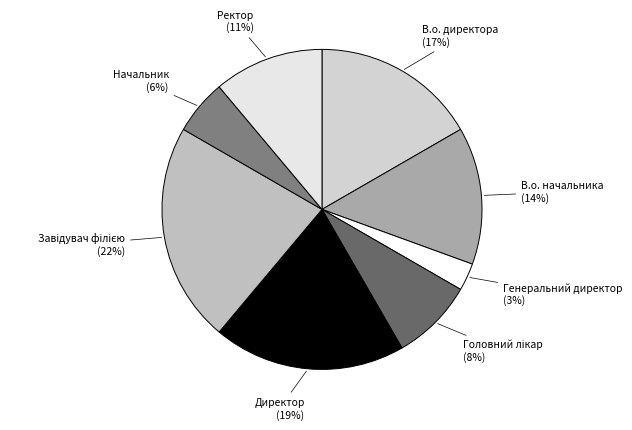

Rank the categories by value from lowest to highest.

Генеральний директор, Начальник, Головний лікар, Ректор, В.о. начальника, В.о. директора, Директор, Завідувач філією